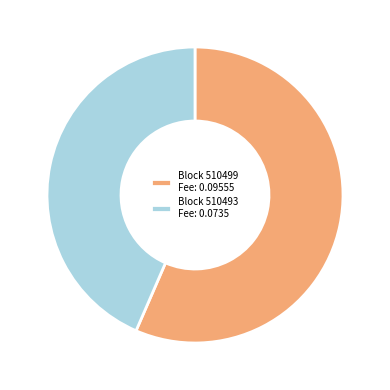

Is the sum of Block 510493 Fee: 0.0735 and Block 510499 Fee: 0.09555 greater than half?

Yes